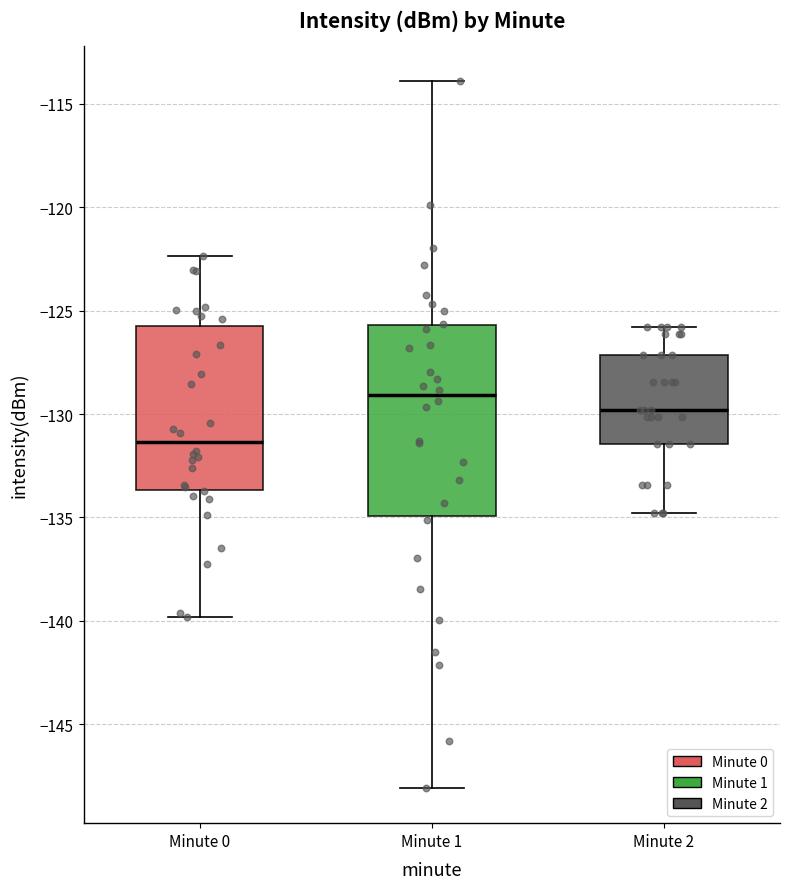

Reading left to right, read every box against the y-axis: the position of its median line, the range the box covers, and the ends of its whiskers. The values are not printed on the chart, so give them approximately, as read against the axis.

Minute 0: median -131.5, box -133.5 to -125.5, whiskers -140.0 to -122.5
Minute 1: median -129.0, box -135.0 to -125.5, whiskers -148.0 to -114.0
Minute 2: median -130.0, box -131.5 to -127.0, whiskers -135.0 to -126.0